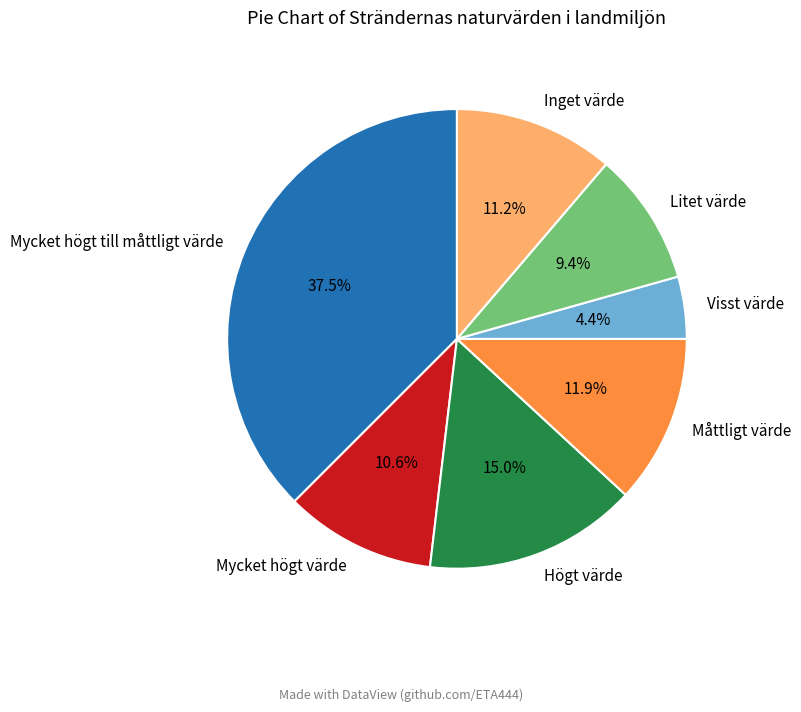

To the nearest percent, what is the difference between the largest and smallest slice percentages?

33%